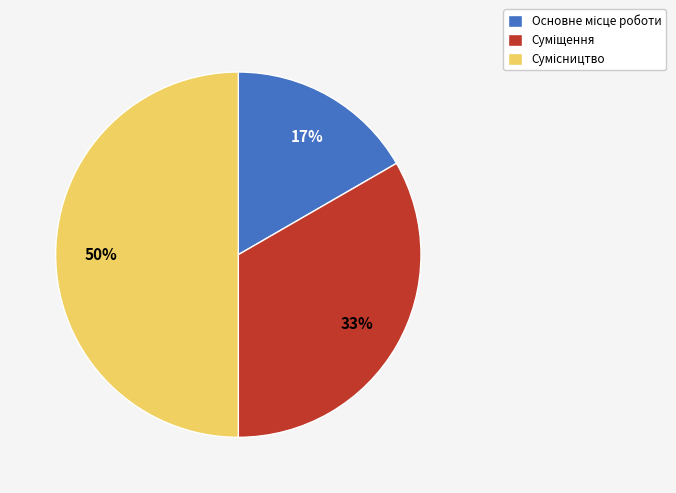

To the nearest percent, what is the average slice percentage?

33%